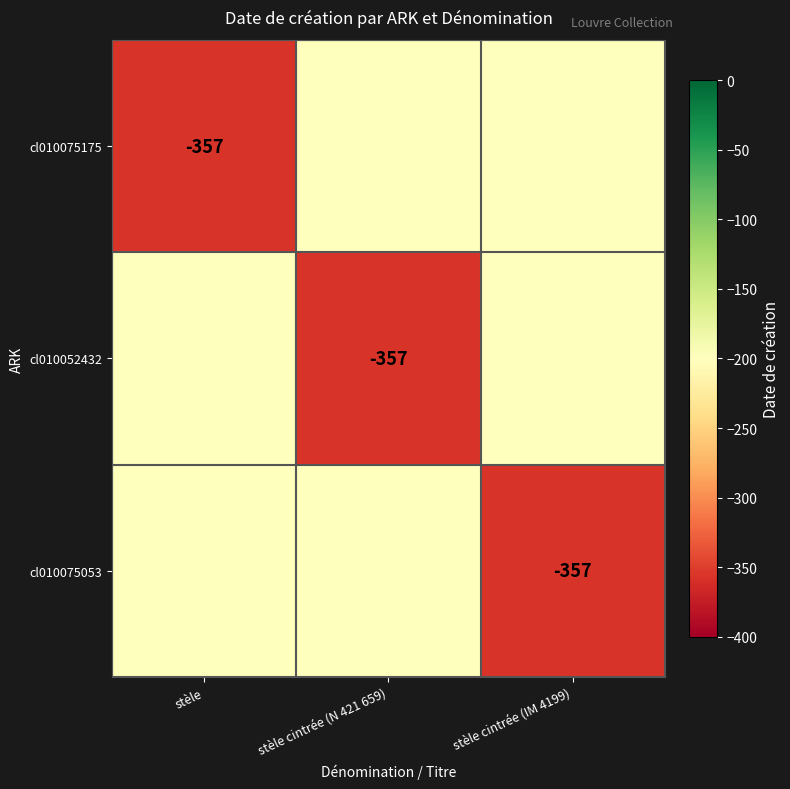

The cl010075175 series shows -357 at stèle. True or false?

True